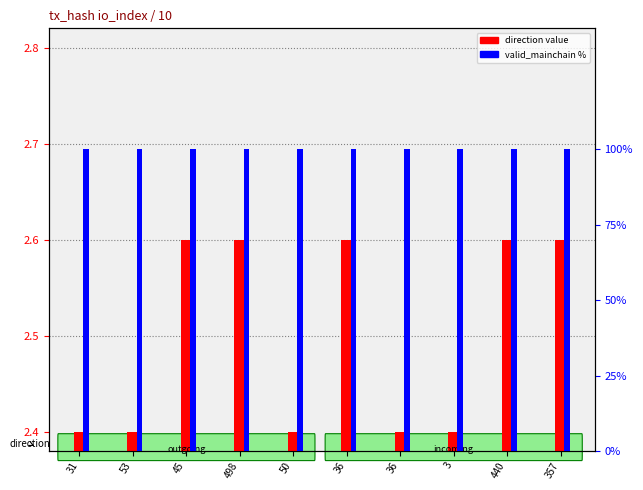

At 3, list the series in order from smallest to largest.

direction value, valid_mainchain %